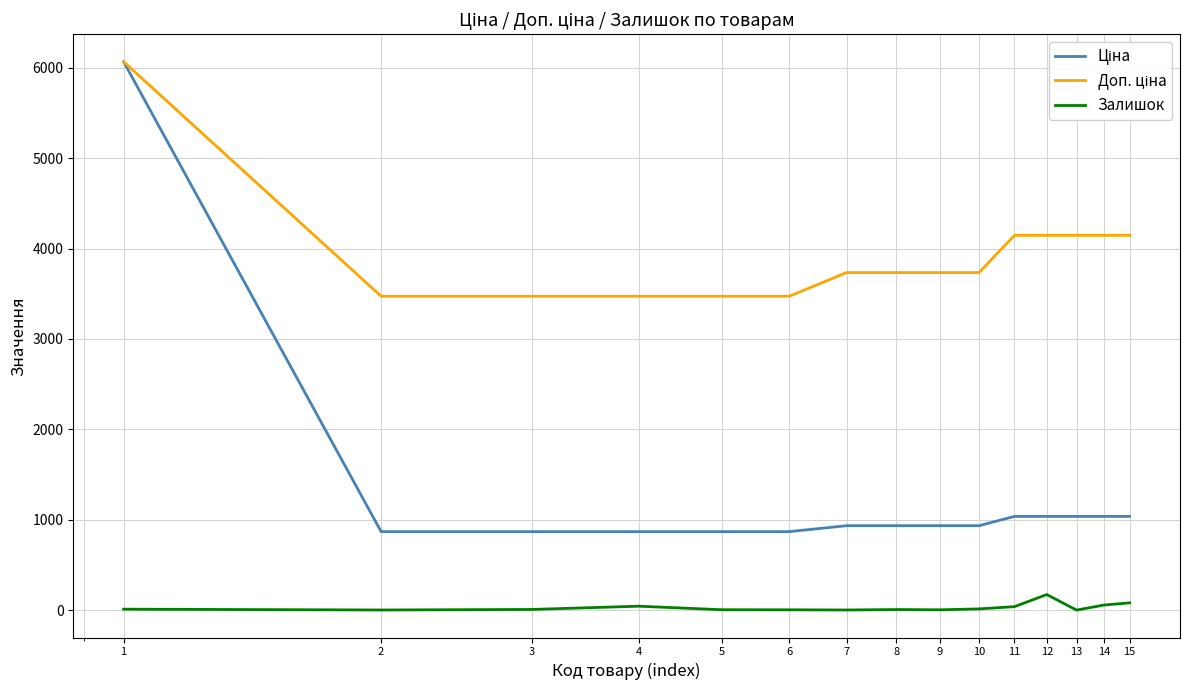

What is the greatest value displayed?

6067.2